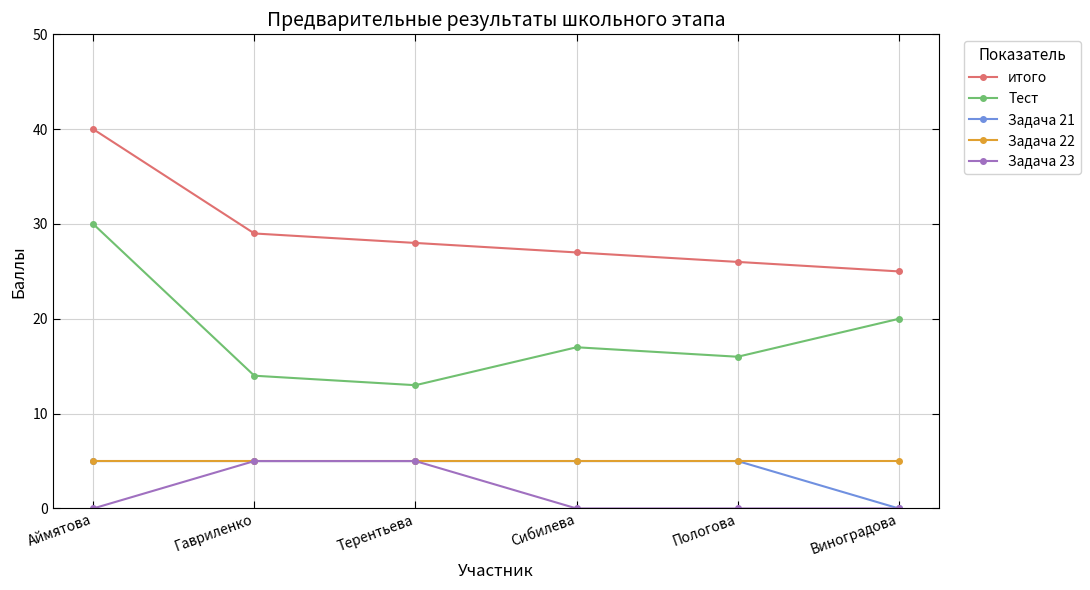

True or false: Тест has more than 2 interior local peaks.

False